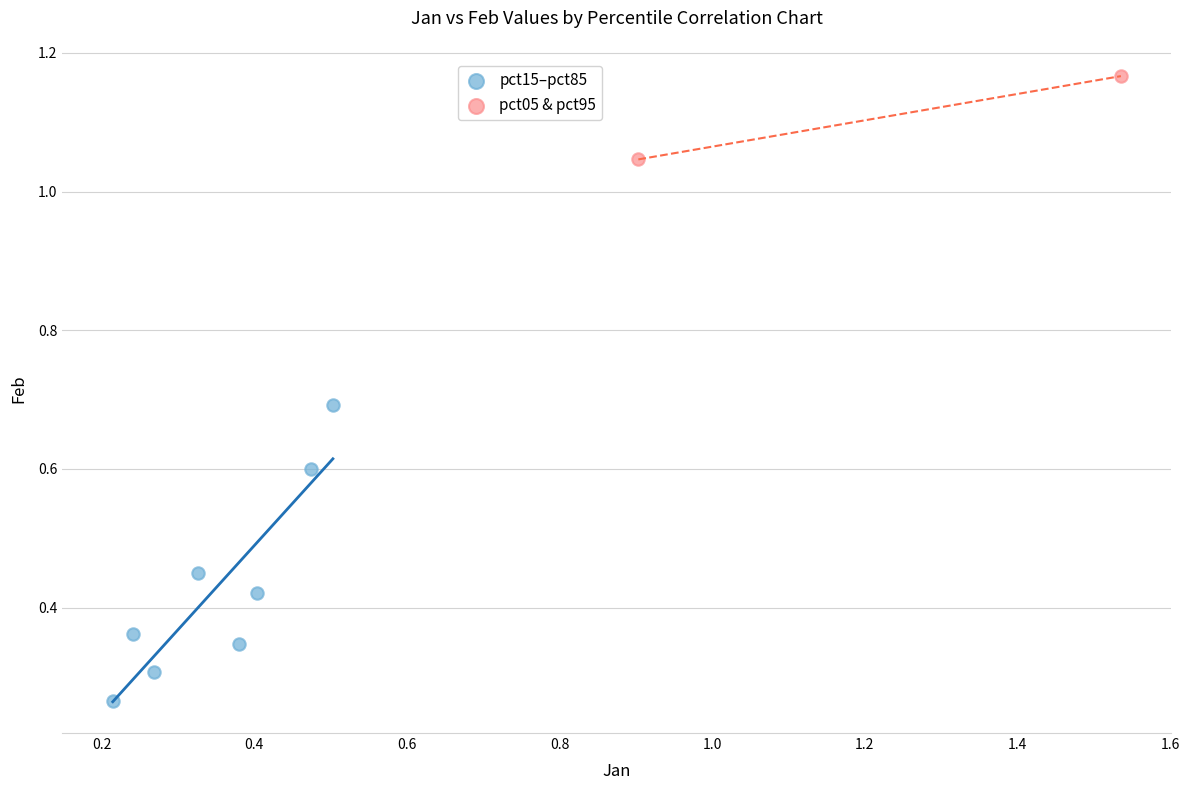

What are all the series names shown in the legend?

pct15–pct85, pct05 & pct95